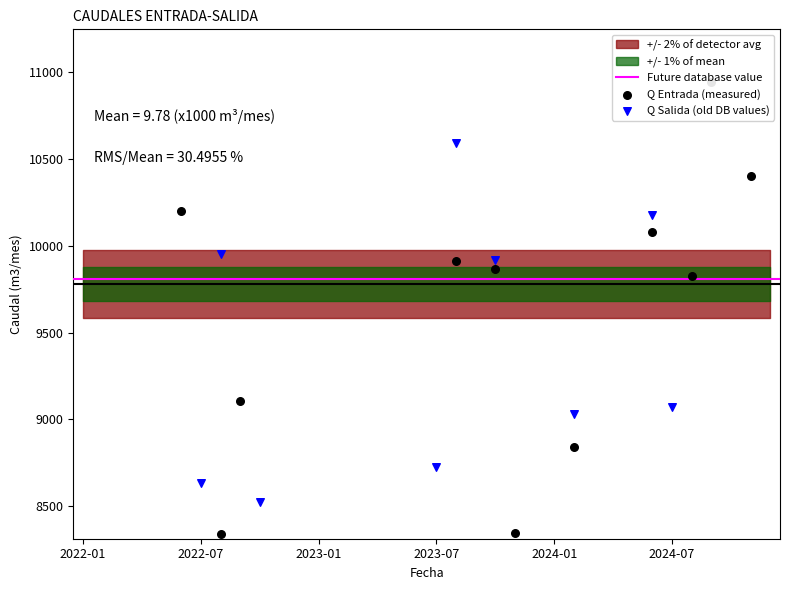

Which series contains the highest Y value?

Q Salida (m3/mes)